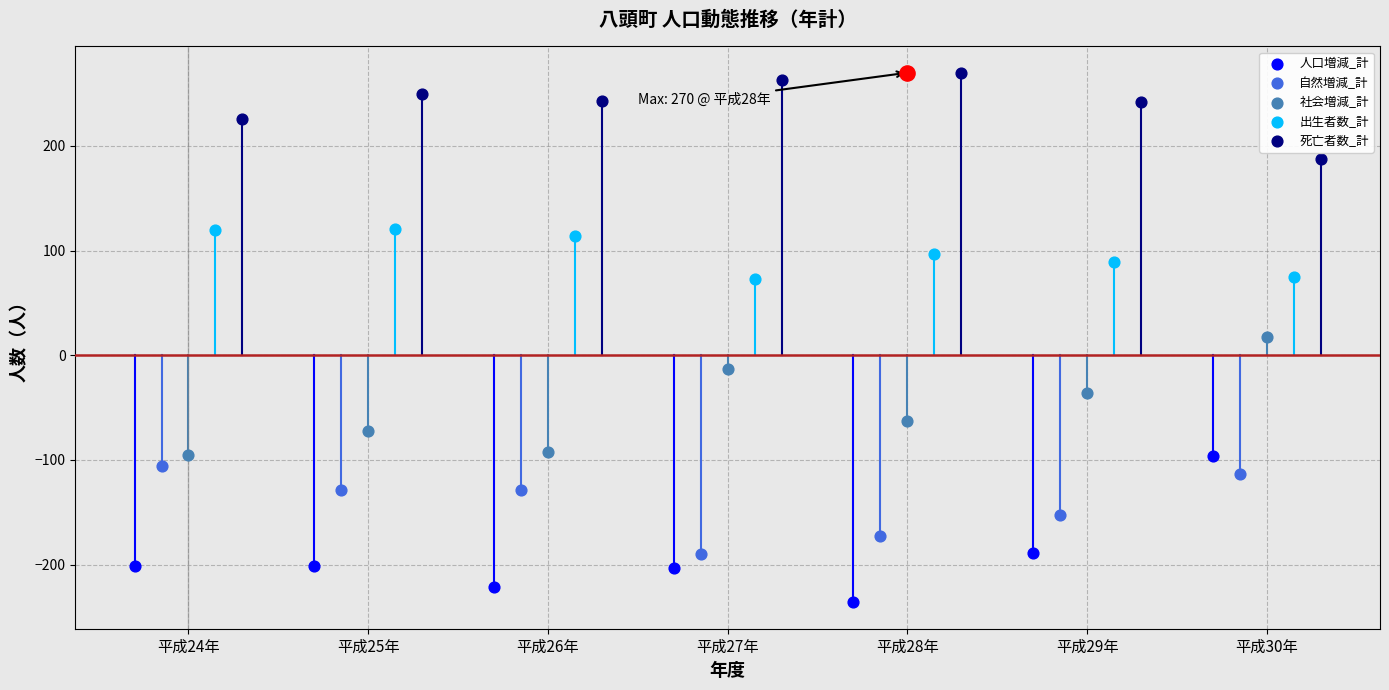

At which category is the sum across all series the highest?

平成30年